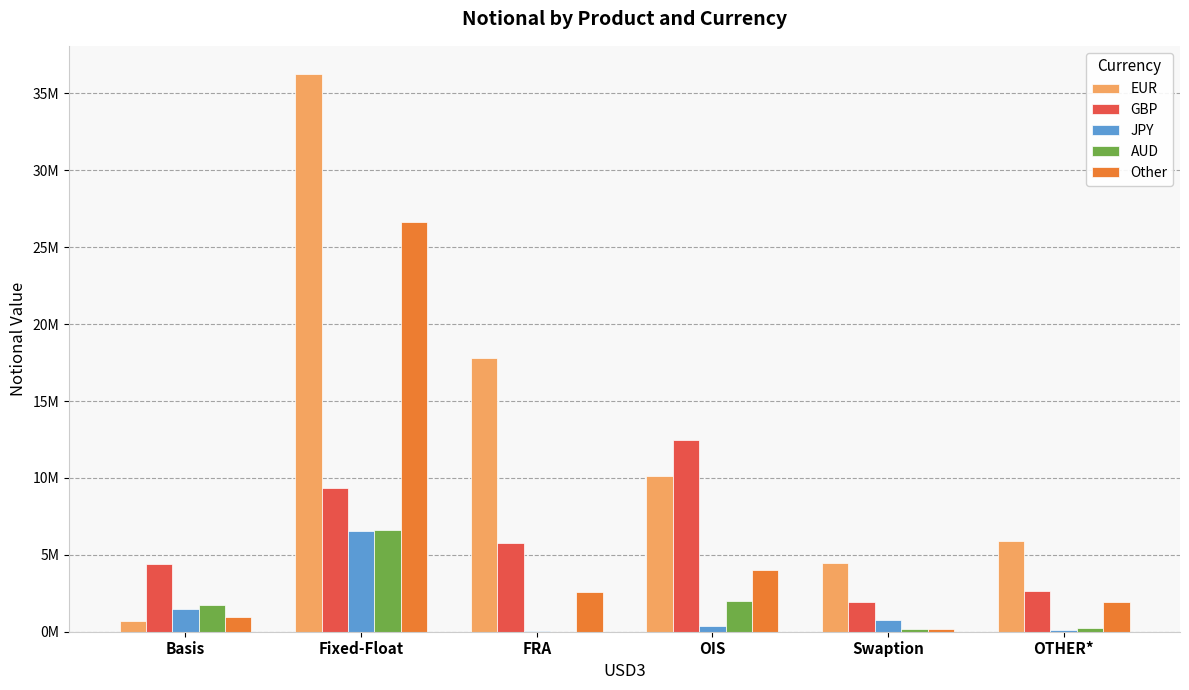

What is the highest value of the EUR series?

36279251